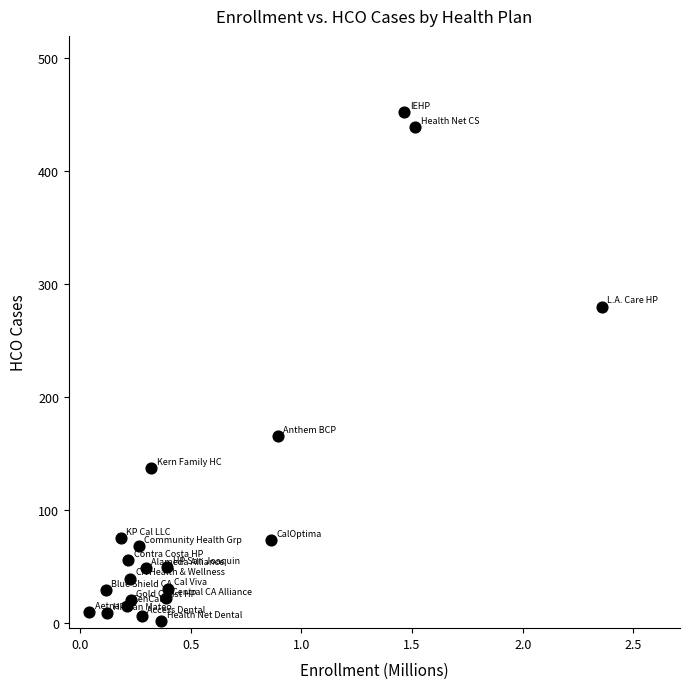

What Y value in the scatter plot is closest to 226?

280